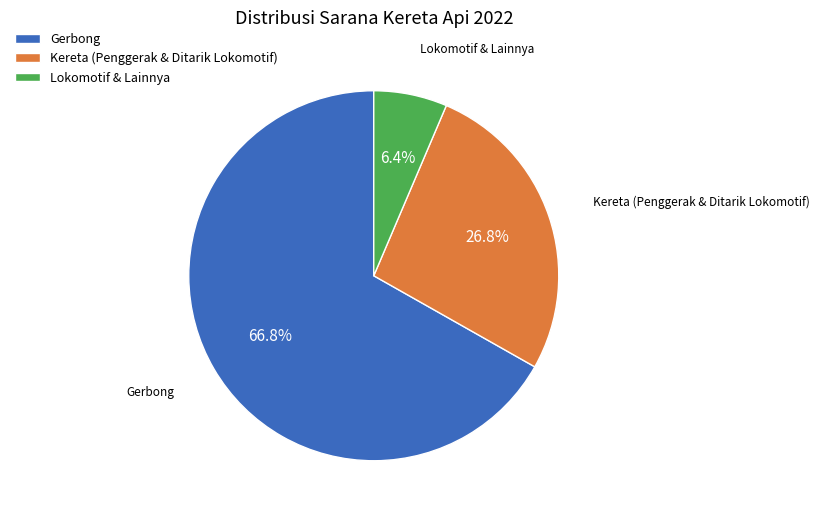

To the nearest percent, what is the difference between the largest and smallest slice percentages?

60%